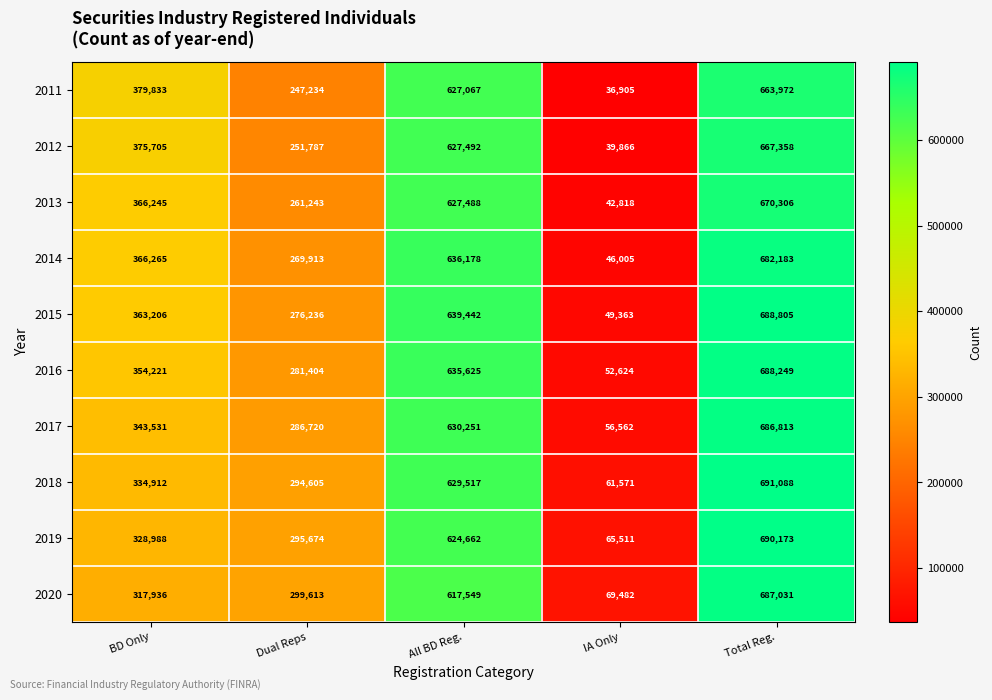

The 2012 series shows 1104035 at All BD Reg.. True or false?

False